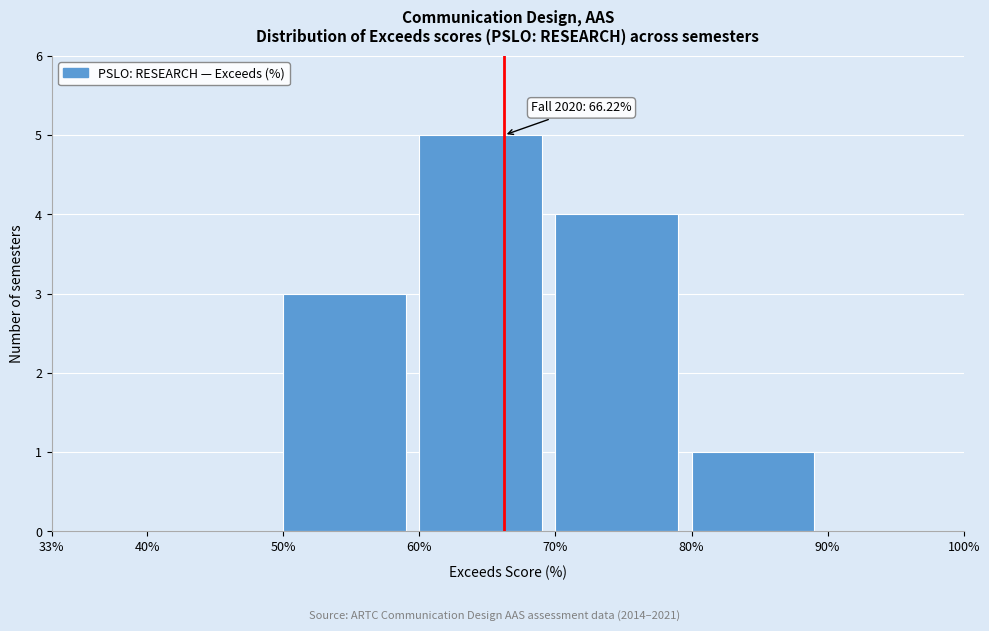

Which range on the x-axis has the tallest bar?

60% to 70%